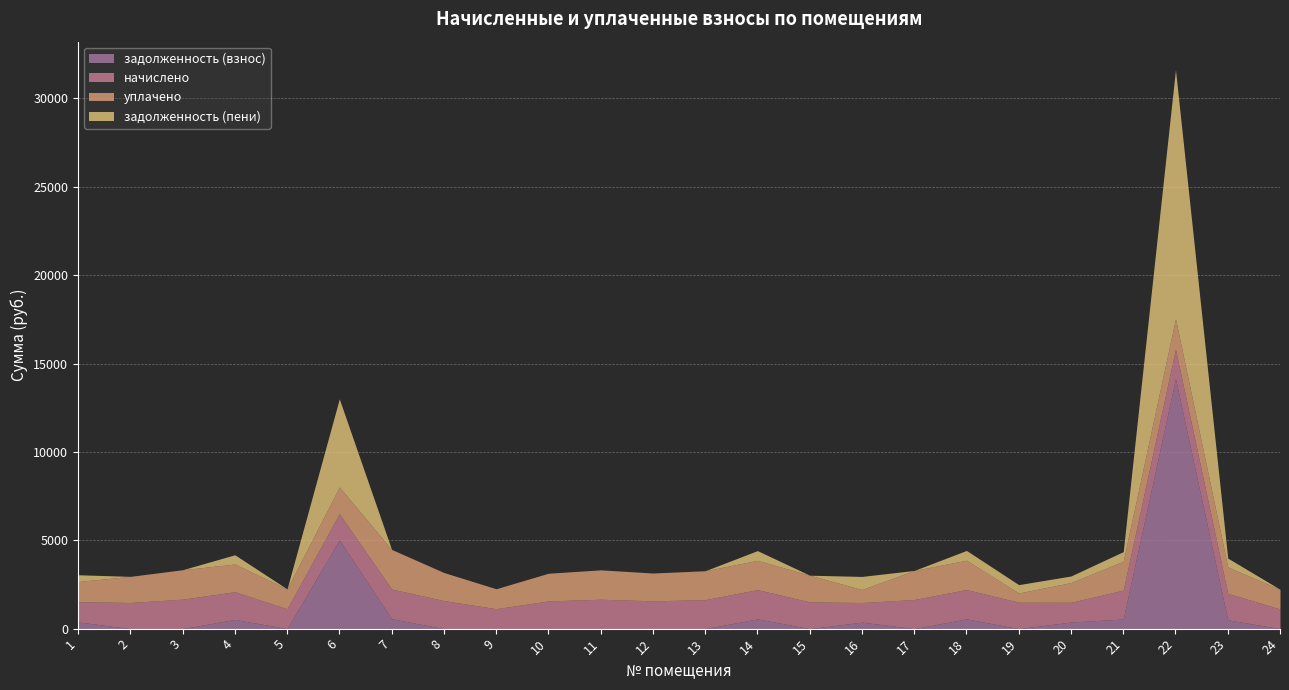

Which series has the largest range (max minus min)?

задолженность (взнос)